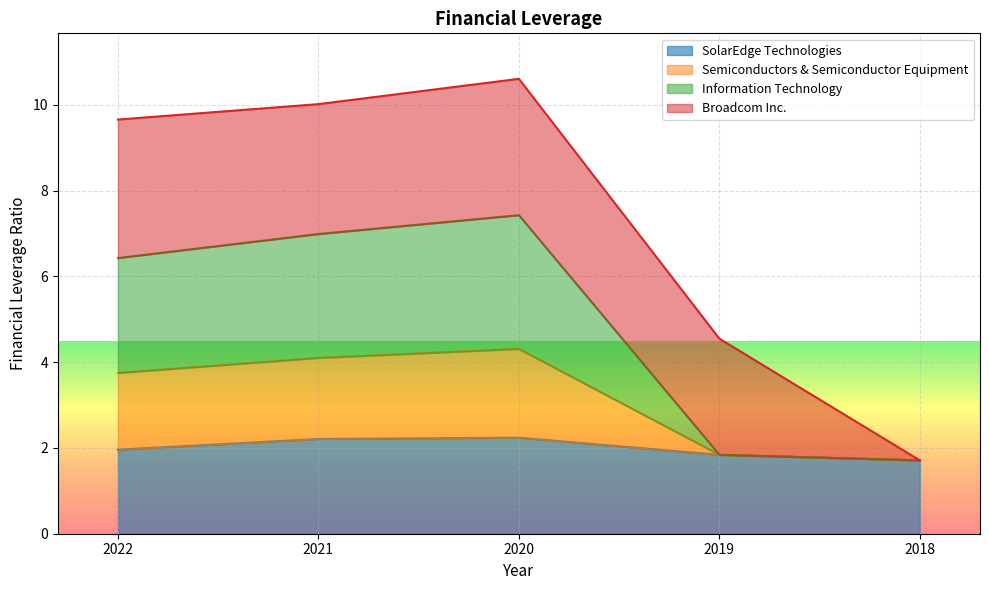

What is the difference between the maximum and minimum values in the SolarEdge Technologies series?

0.5